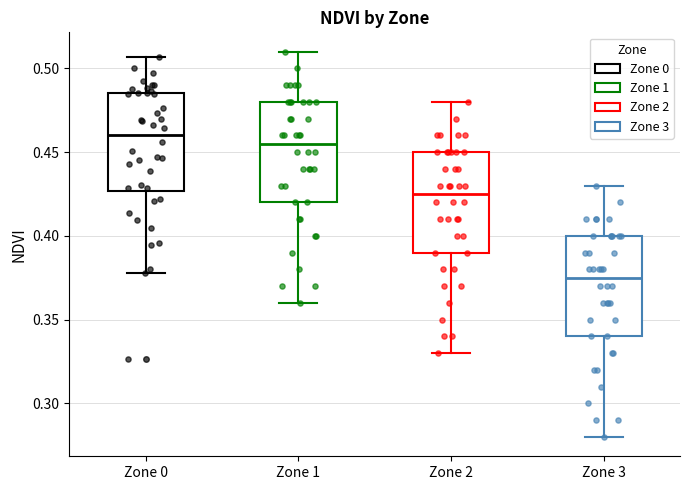

Where does the lower whisker of the box for Zone 3 end on the y-axis? The values are not printed on the chart, so give them approximately, as read against the axis.

0.280